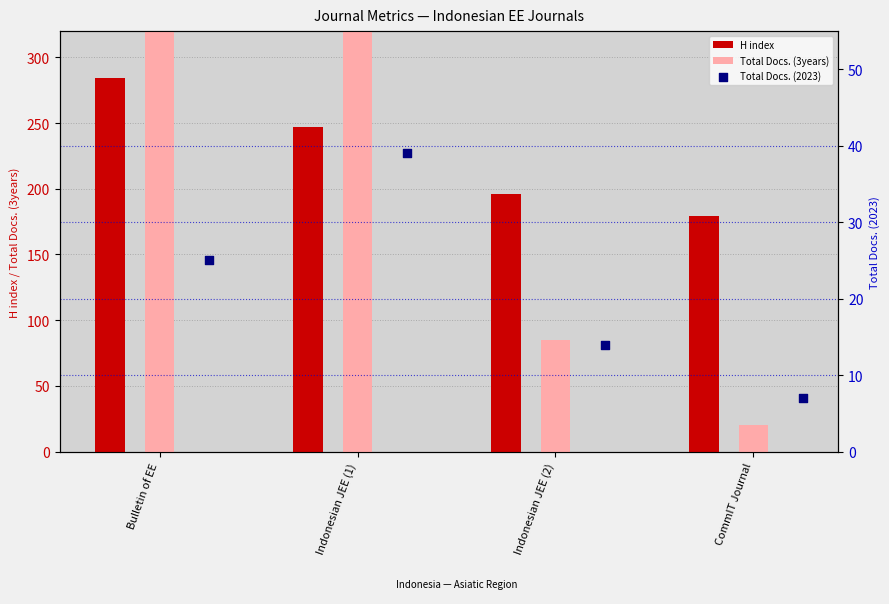

Is the value of H index at Indonesian JEE (2) greater than the value of Total Docs. (2023) at CommIT Journal?

Yes